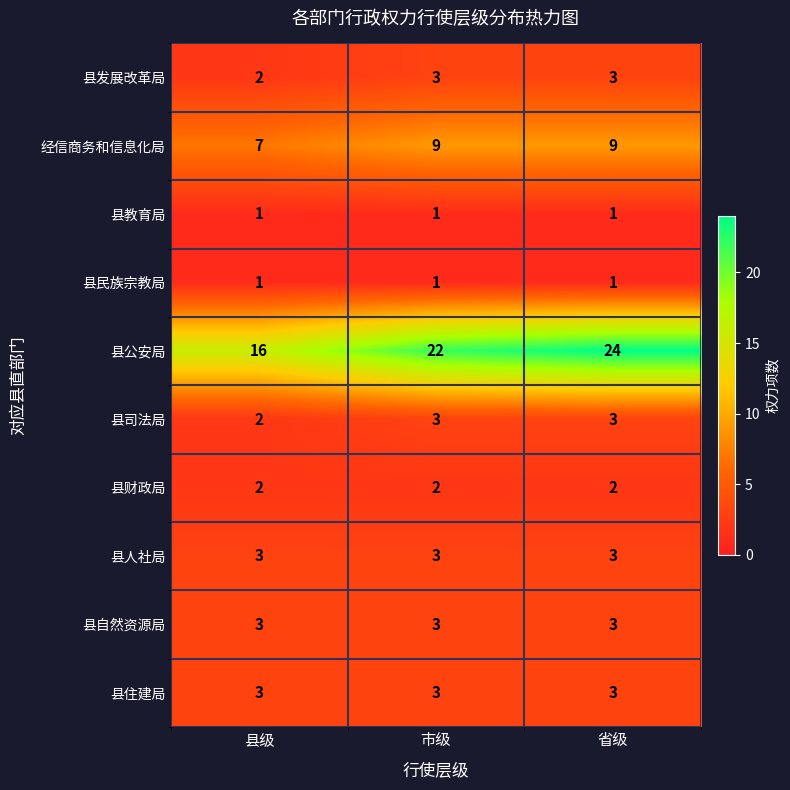

At which label is 县公安局 closest to 20?

市级